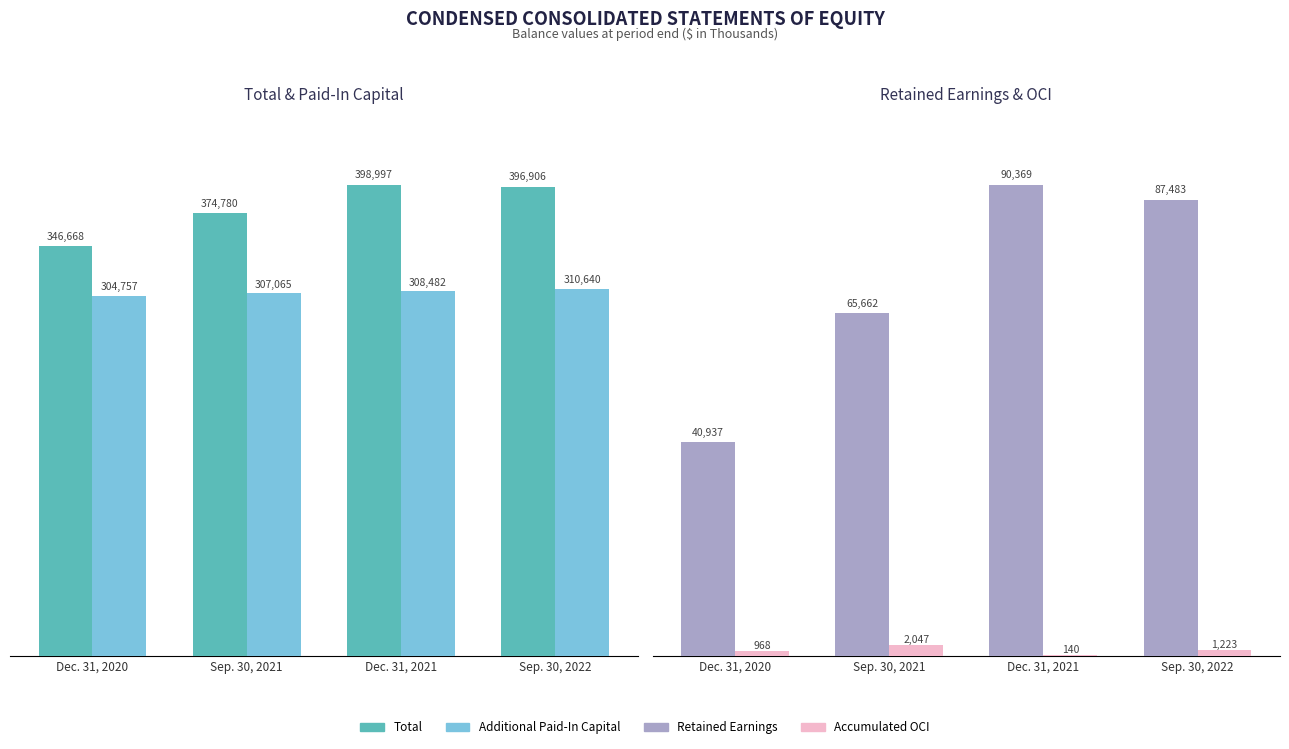

Where is Accumulated OCI nearest to the value 1093?

Dec. 31, 2020